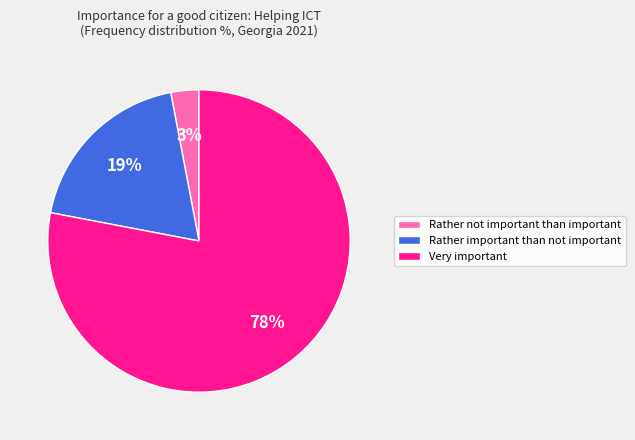

Which slice is the largest?

Very important